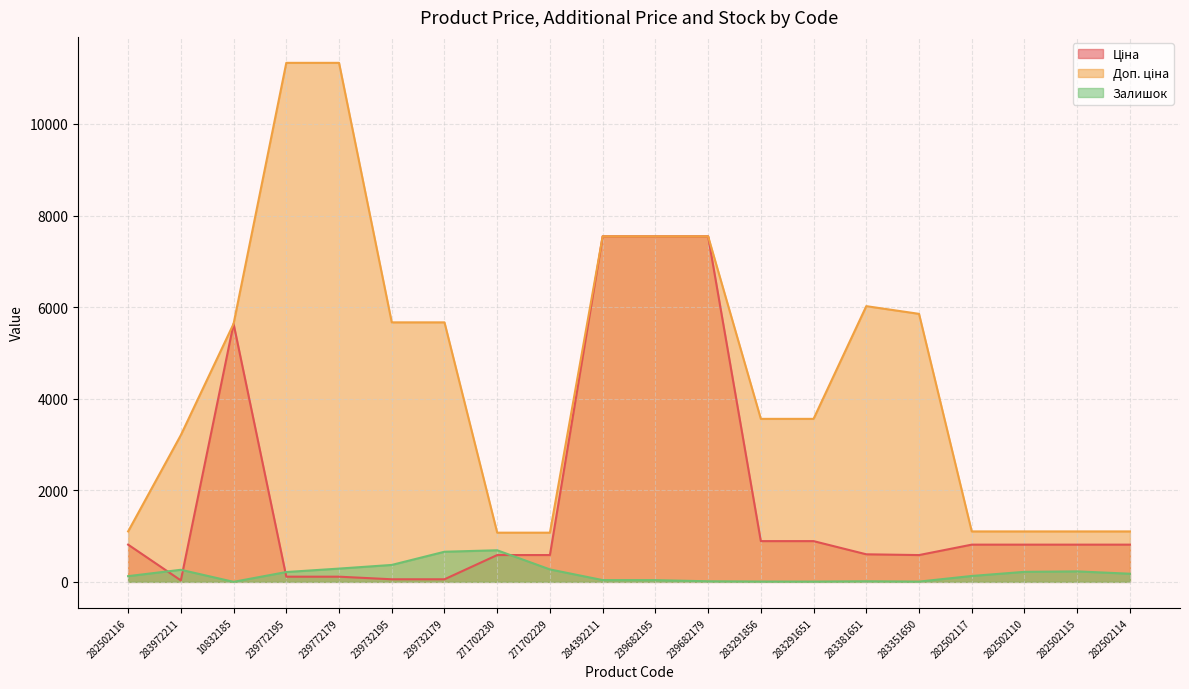

Reading left to right, extract all data points from this chart.

Ціна: 813.0	32.0	5636.0	113.3	113.3	56.7	56.7	586.0	586.0	7545.9	7545.9	7545.9	889.9	889.9	602.1	585.3	813.0	813.0	813.0	813.0
Доп. ціна: 1101.8	3205.0	5636.0	11334.0	11334.0	5667.0	5667.0	1074.5	1074.5	7545.9	7545.9	7545.9	3559.7	3559.7	6020.8	5852.9	1101.8	1101.8	1101.8	1101.8
Залишок: 125.0	264.0	1.0	215.0	290.0	370.0	658.0	690.0	272.0	39.0	38.0	13.0	7.0	6.0	13.0	6.0	129.0	219.0	229.0	178.0